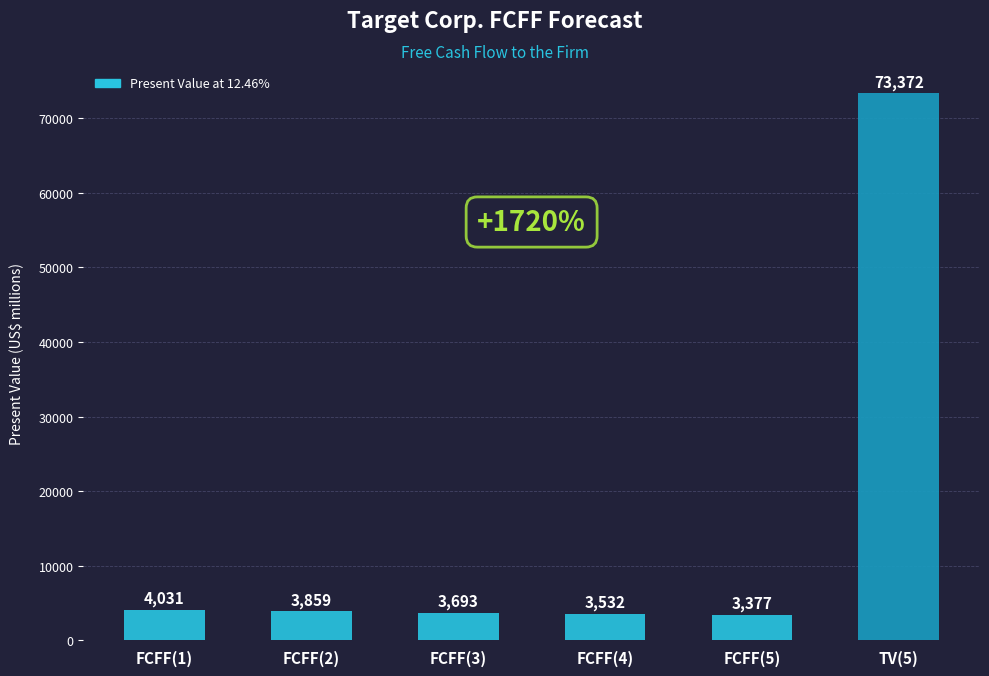

How many distinct data groups are displayed?

1